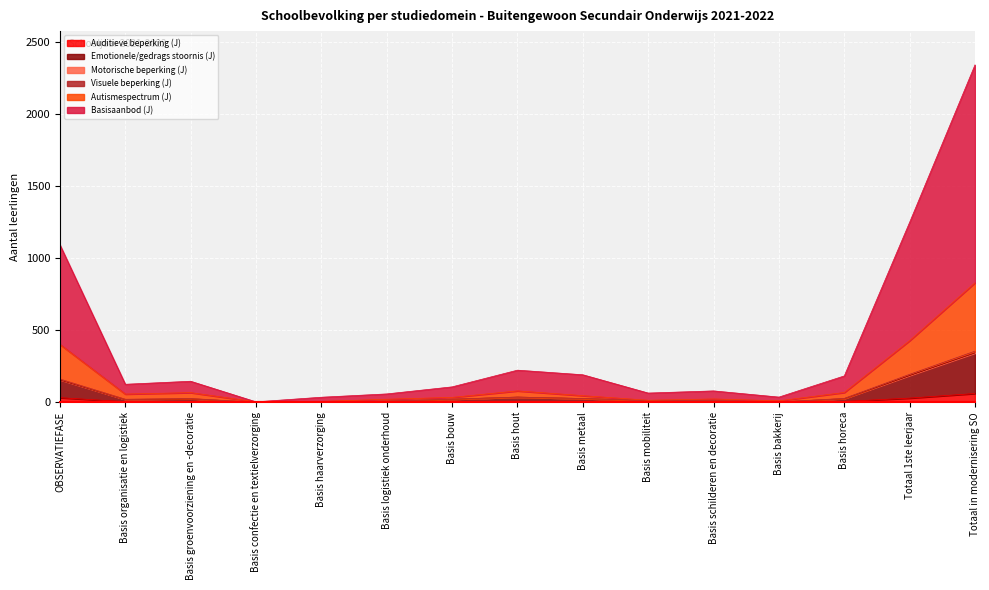

Which label corresponds to the largest value in the chart?

Totaal in modernisering SO